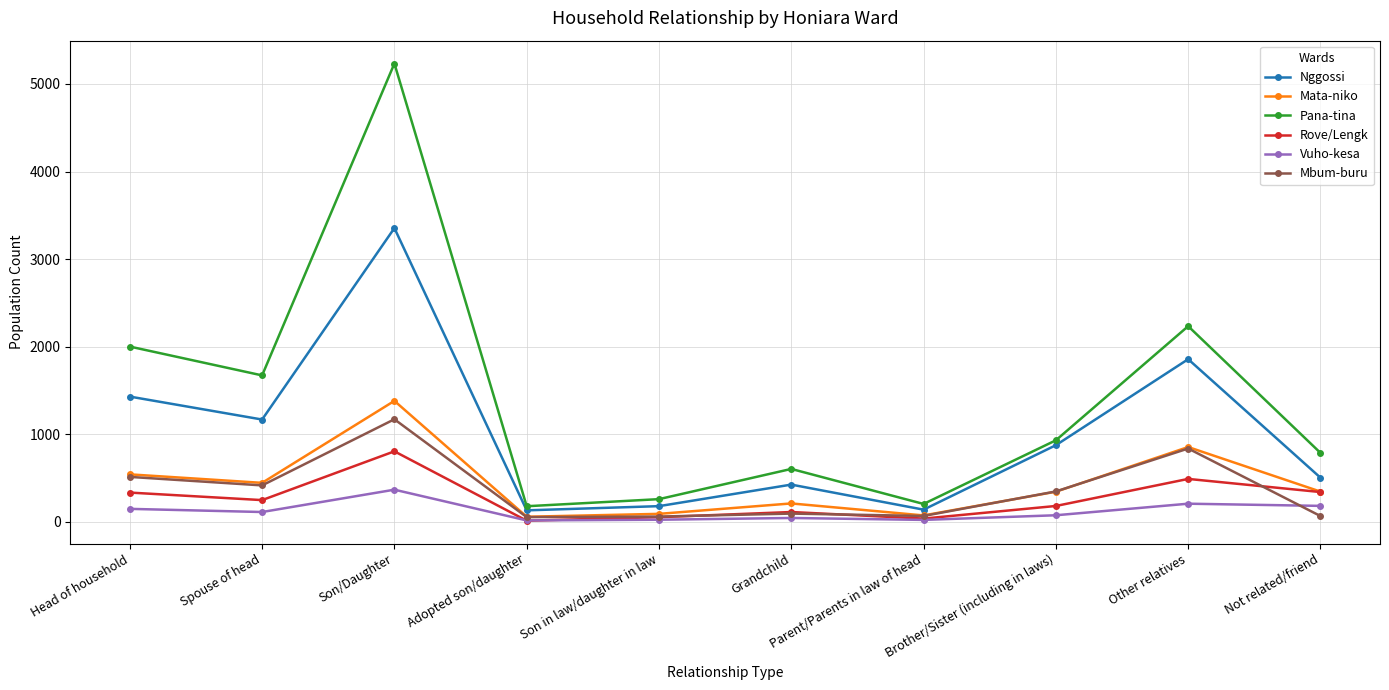

Which series has the widest spread of values?

Pana-tina